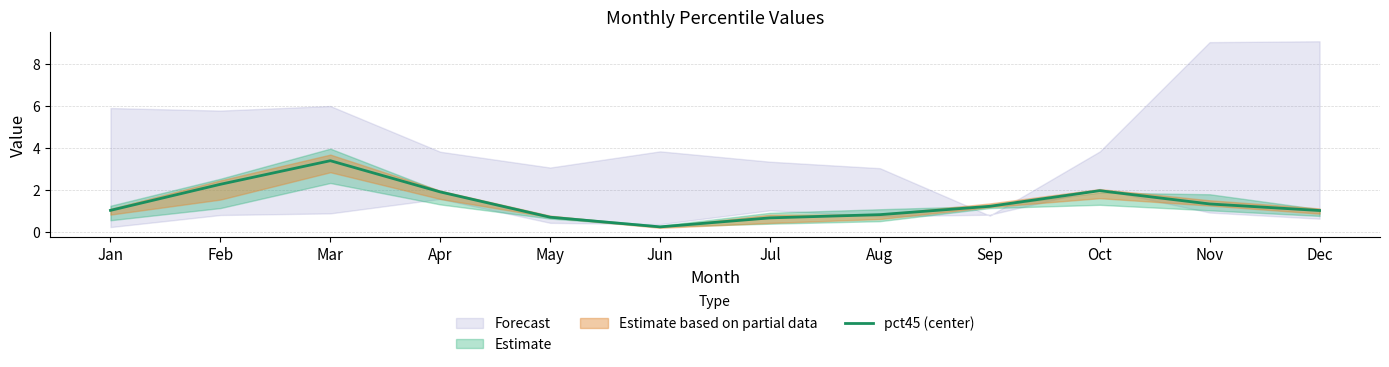

Which category has the lowest value in the pct45 (center) series?

Jun